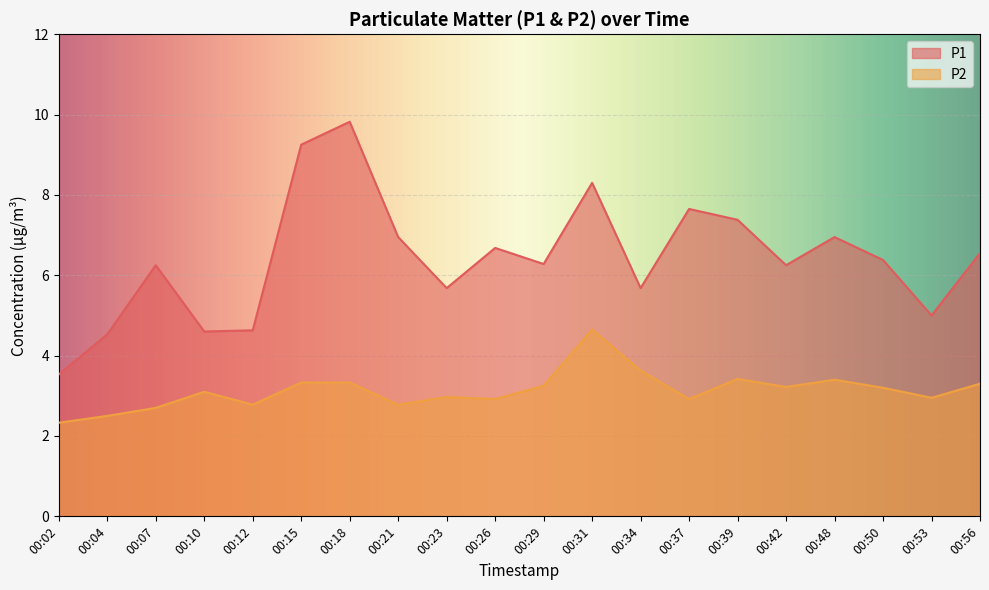

What is the value of the P2 point at the 3rd from the left?

2.7